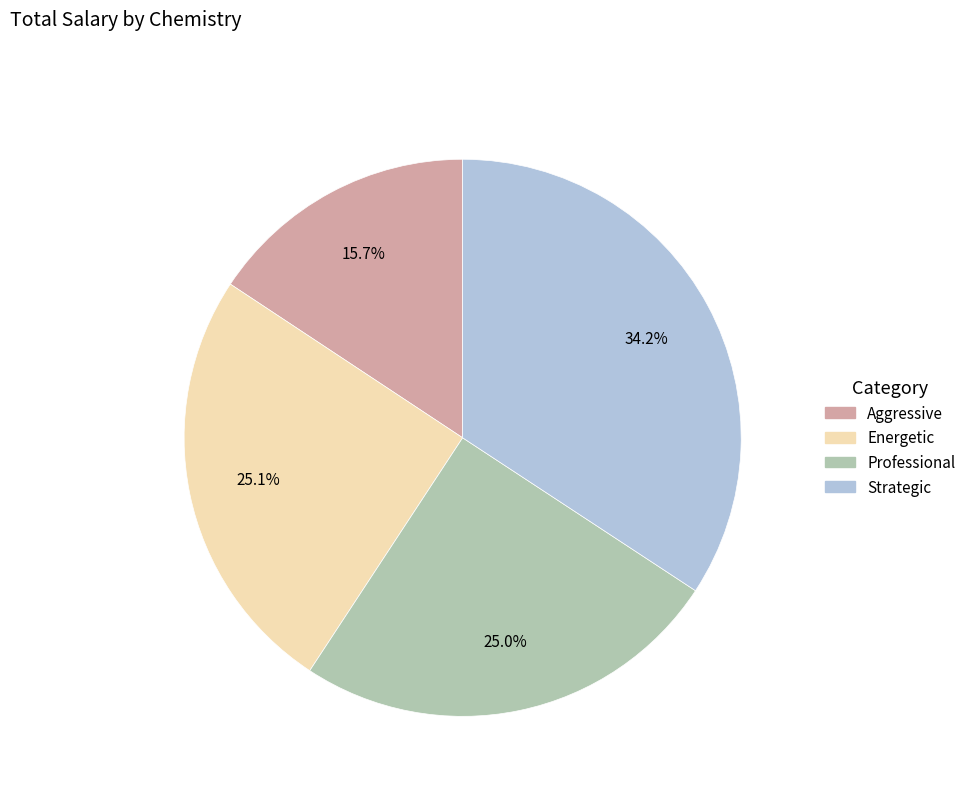

To the nearest percent, what is the combined percentage of Energetic and Aggressive?

41%